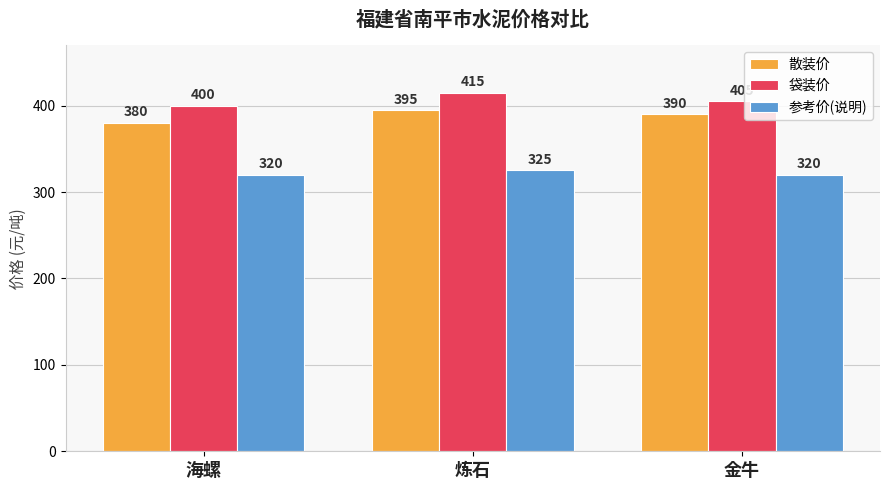

How many bars are there in each group?

3